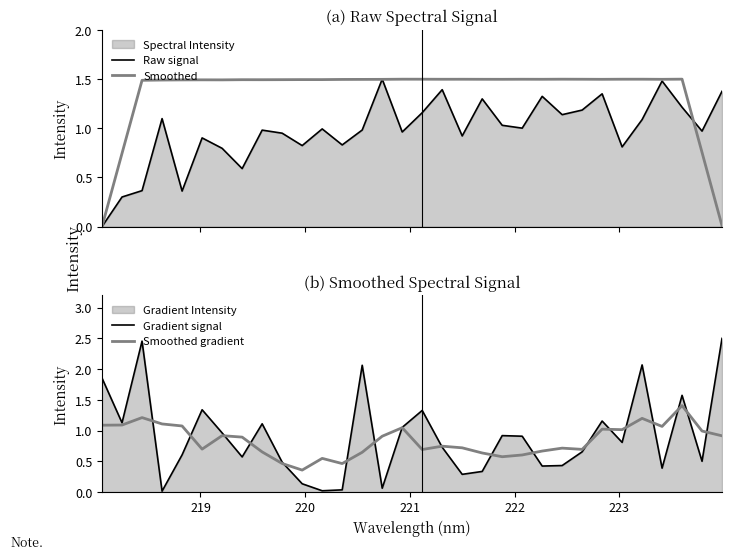

Which series has the largest total across all categories?

Smoothed